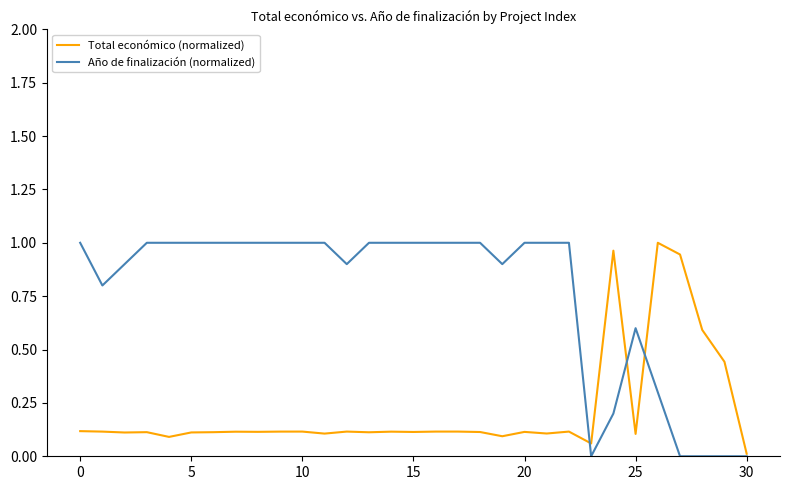

Which series has the largest total across all categories?

Año de finalización (normalized)